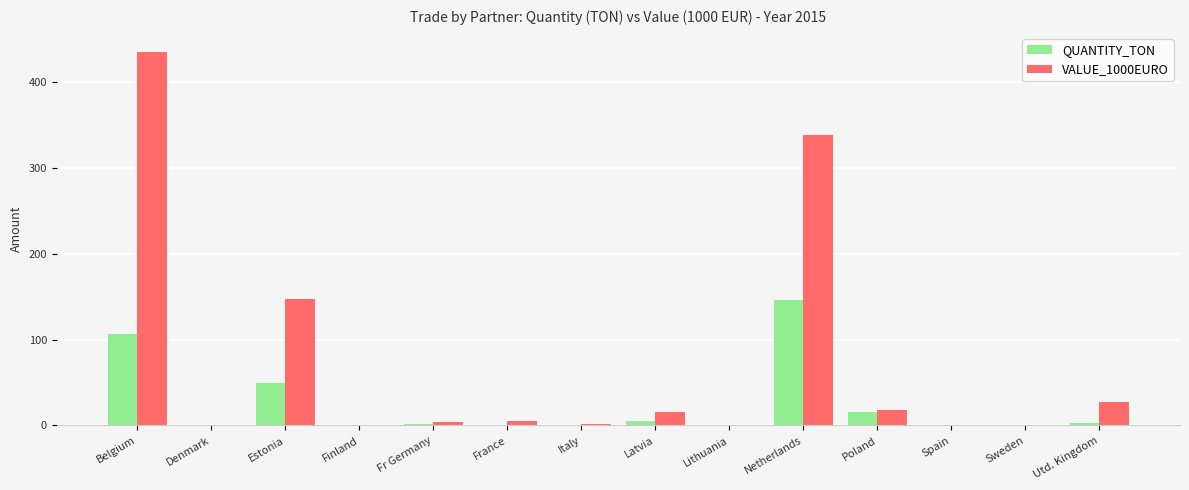

Is it true that VALUE_1000EURO equals 563.0 at Netherlands?

False